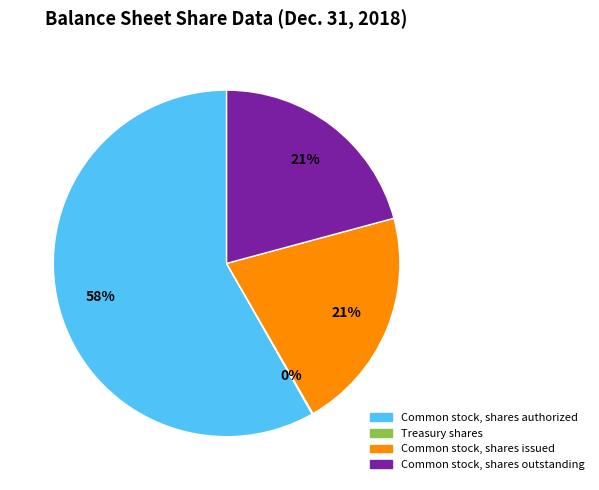

Does Common stock, shares outstanding account for over 50% of the chart?

No